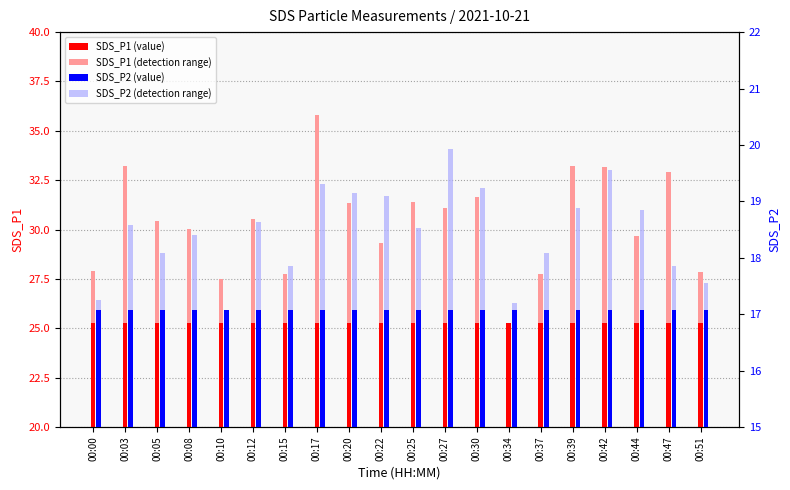

How many groups of bars are there?

20